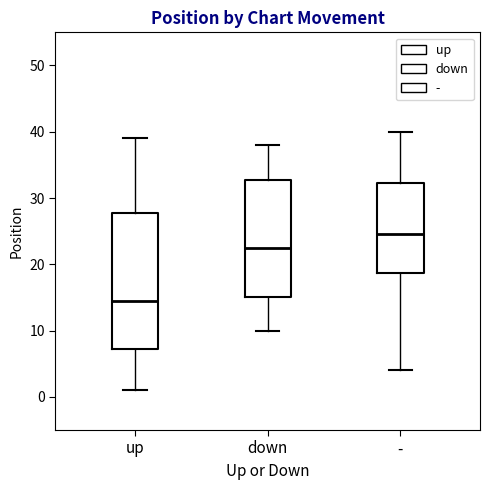

Which box has the lowest median line?

up